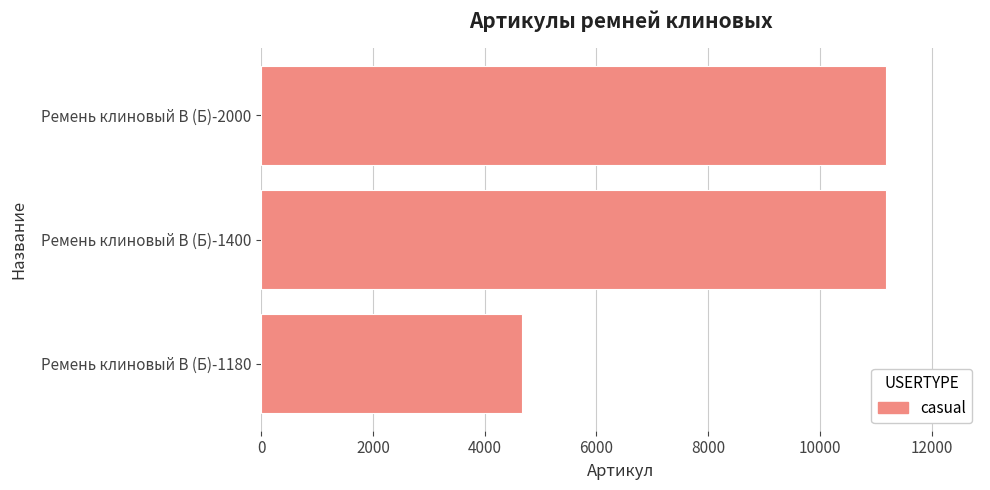

Between Ремень клиновый В (Б)-2000 and Ремень клиновый В (Б)-1180, which is larger?

Ремень клиновый В (Б)-2000